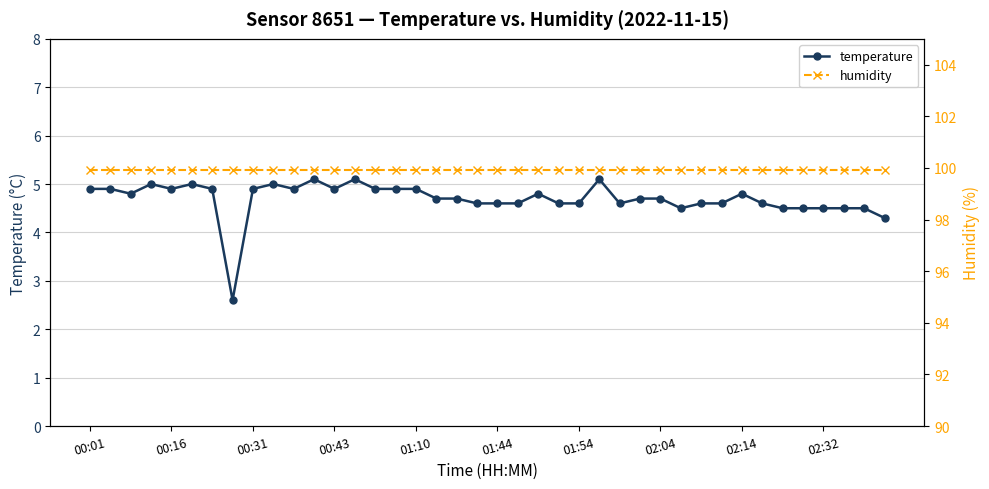

What is the sum of the temperature values at 15 and 39?

9.2